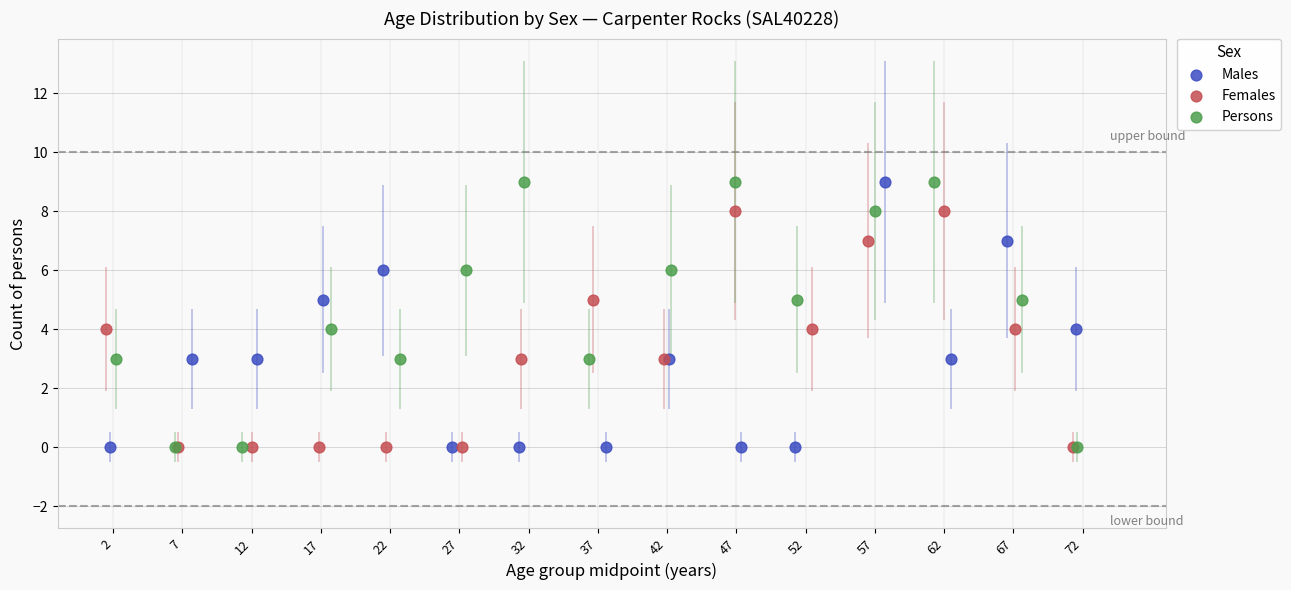

What are all the series names shown in the legend?

Males, Females, Persons